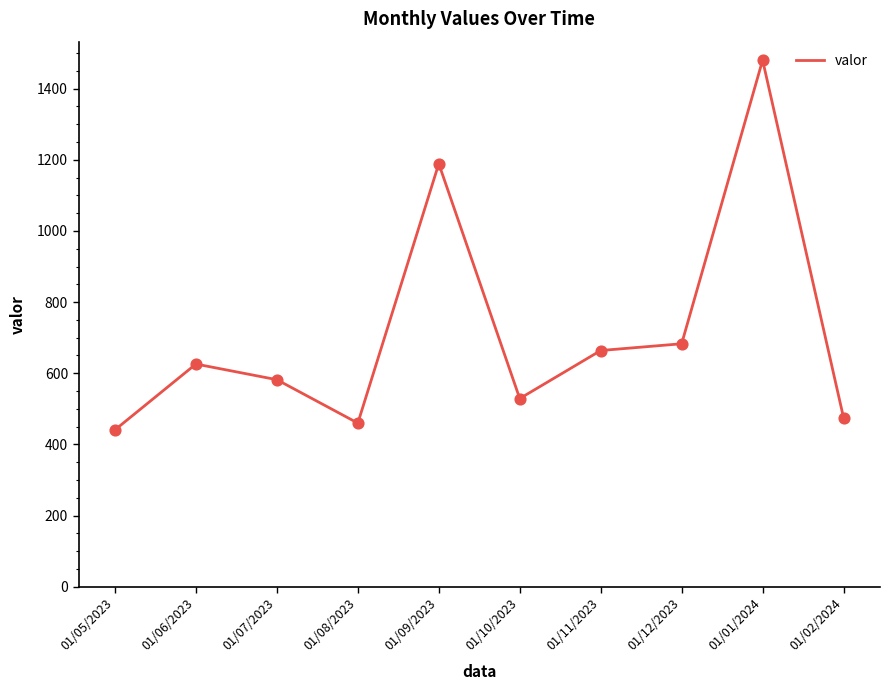

What is the change in value from 01/08/2023 to 01/09/2023?

+729